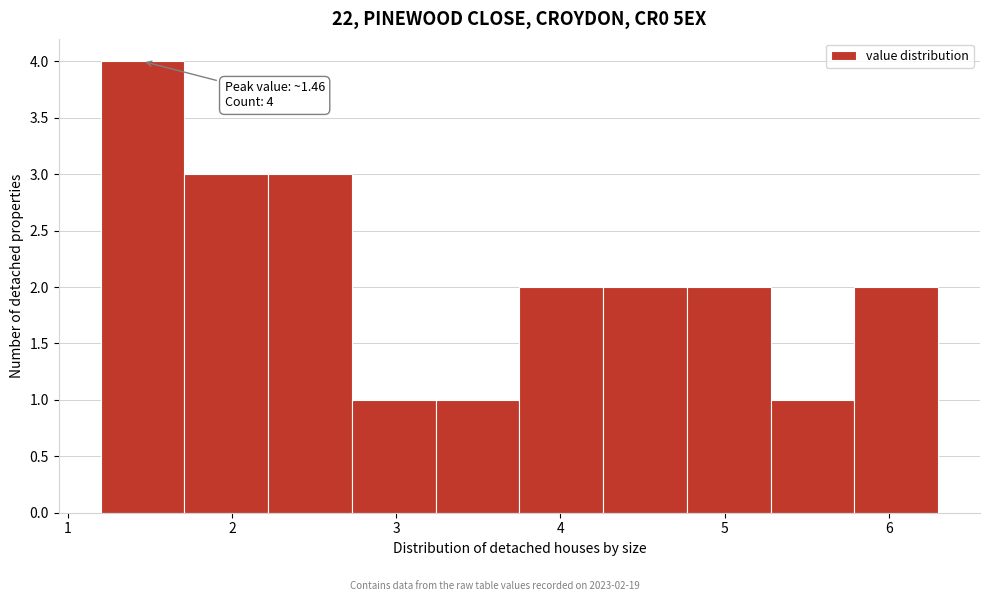

Which range on the x-axis has the tallest bar?

1.20 to 1.71